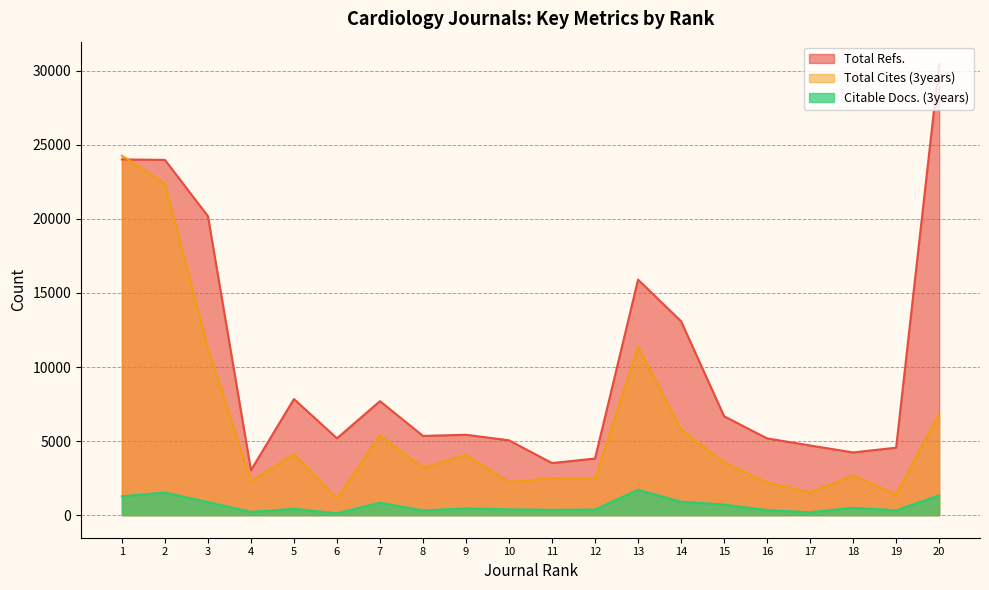

Rank the series by their maximum value, from highest to lowest.

Total Refs., Total Cites (3years), Citable Docs. (3years)